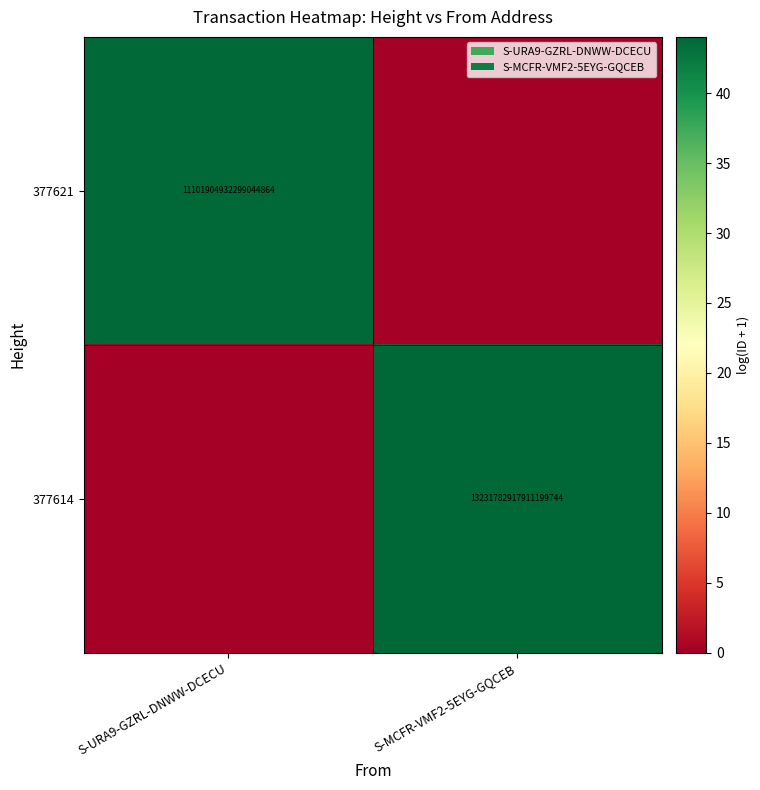

What is the total value across all series at S-MCFR-VMF2-5EYG-GQCEB?

44.0